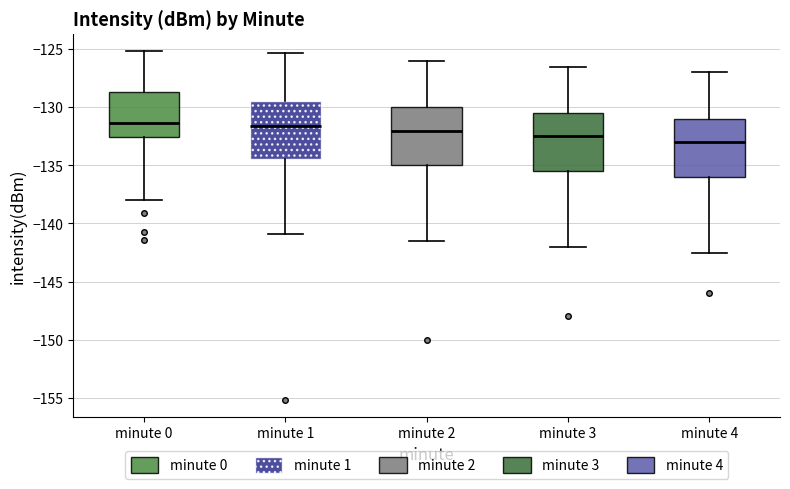

Reading left to right, read every box against the y-axis: the position of its median line, the range the box covers, and the ends of its whiskers. The values are not printed on the chart, so give them approximately, as read against the axis.

minute 0: median -131.5, box -132.5 to -128.5, whiskers -138.0 to -125.0
minute 1: median -131.5, box -134.5 to -129.5, whiskers -141.0 to -125.5
minute 2: median -132.0, box -135.0 to -130.0, whiskers -141.5 to -126.0
minute 3: median -132.5, box -135.5 to -130.5, whiskers -142.0 to -126.5
minute 4: median -133.0, box -136.0 to -131.0, whiskers -142.5 to -127.0